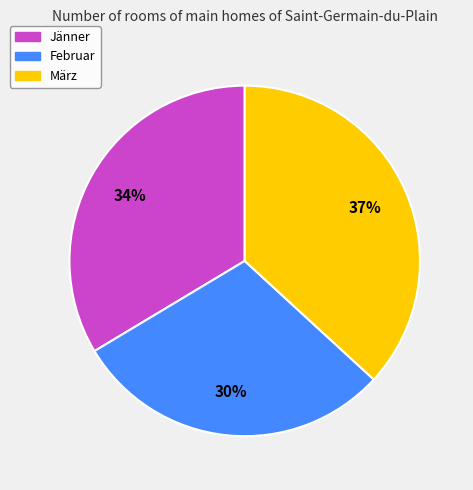

To the nearest percent, what is the difference between the largest and smallest slice percentages?

7%